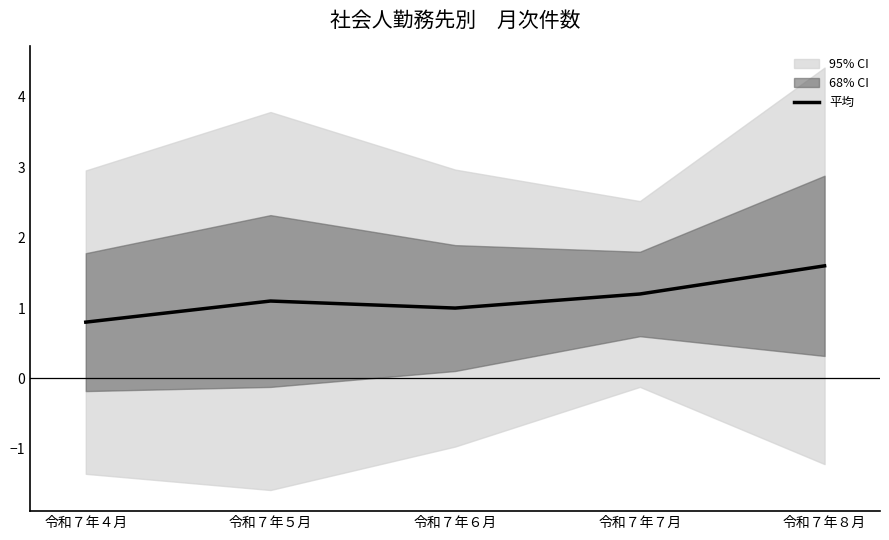

How many values are between 1 and 2?

4